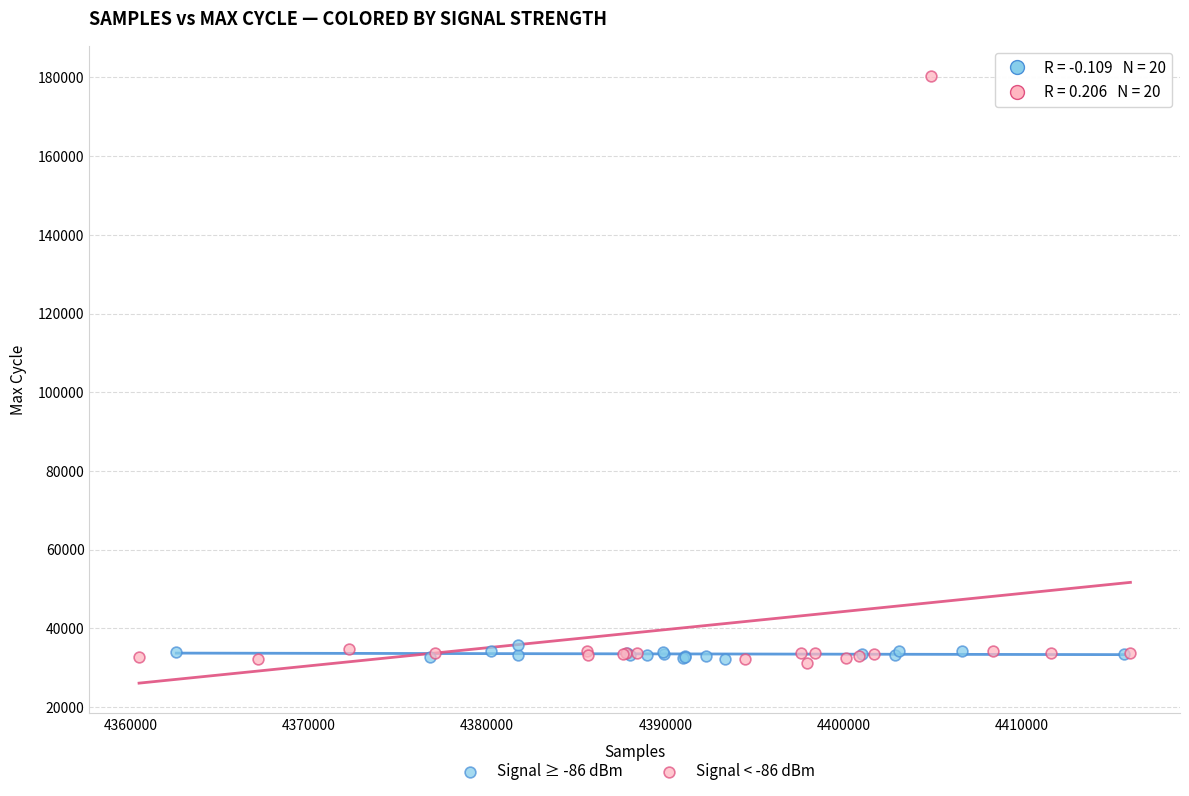

Which series has the largest Y range (max minus min)?

Signal < -86 dBm